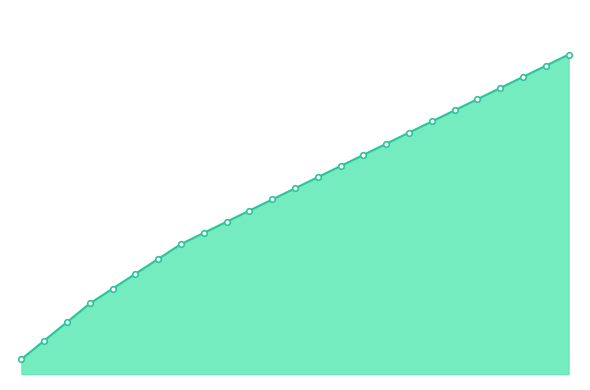

Does the chart have visible grid lines?

No